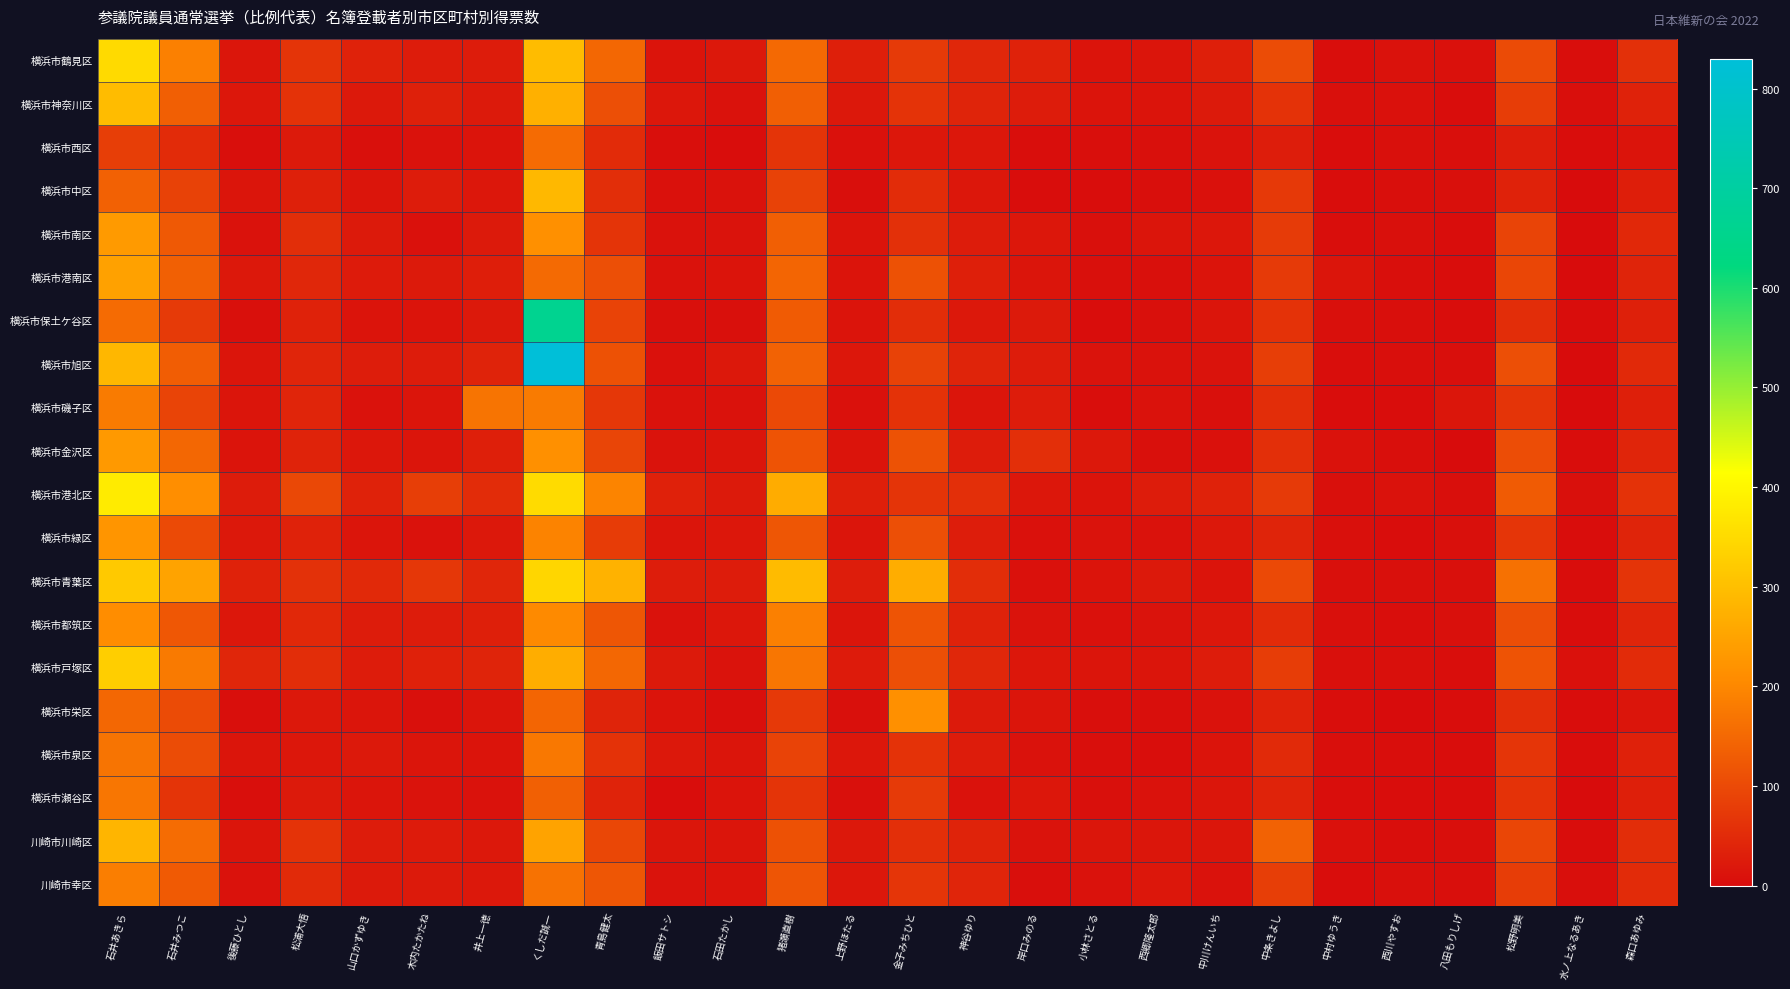

At which category is the sum across all series the highest?

くしだ誠一